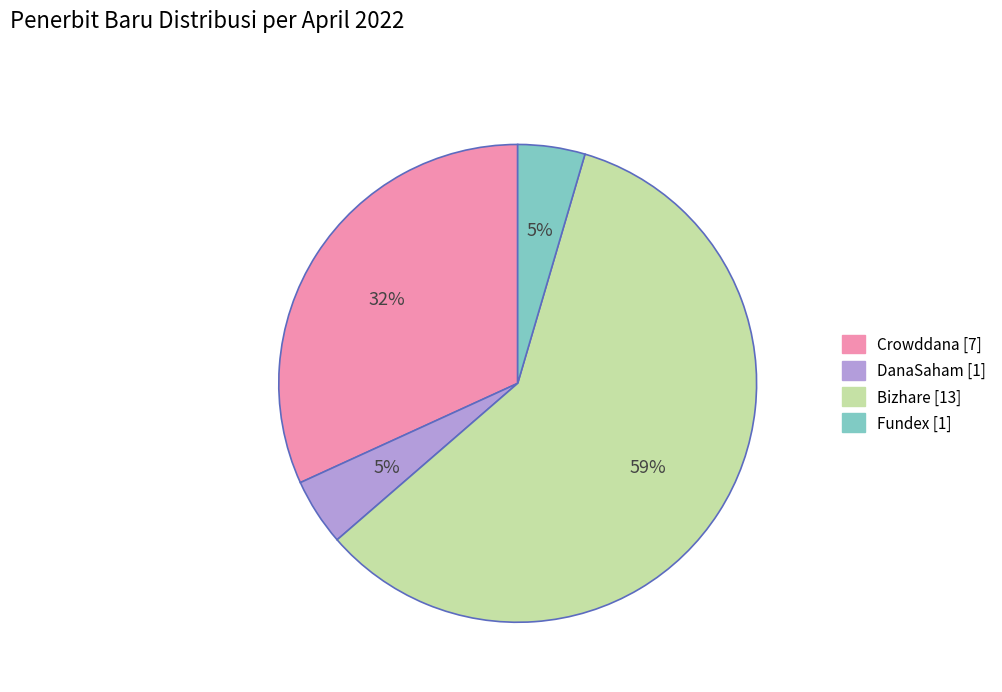

Do Fundex and Bizhare together represent more than half of the pie?

Yes